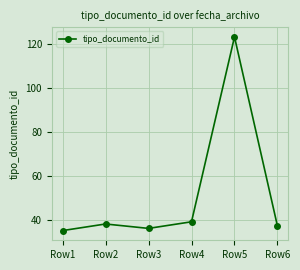

At which category does the data reach its first local peak?

Row2